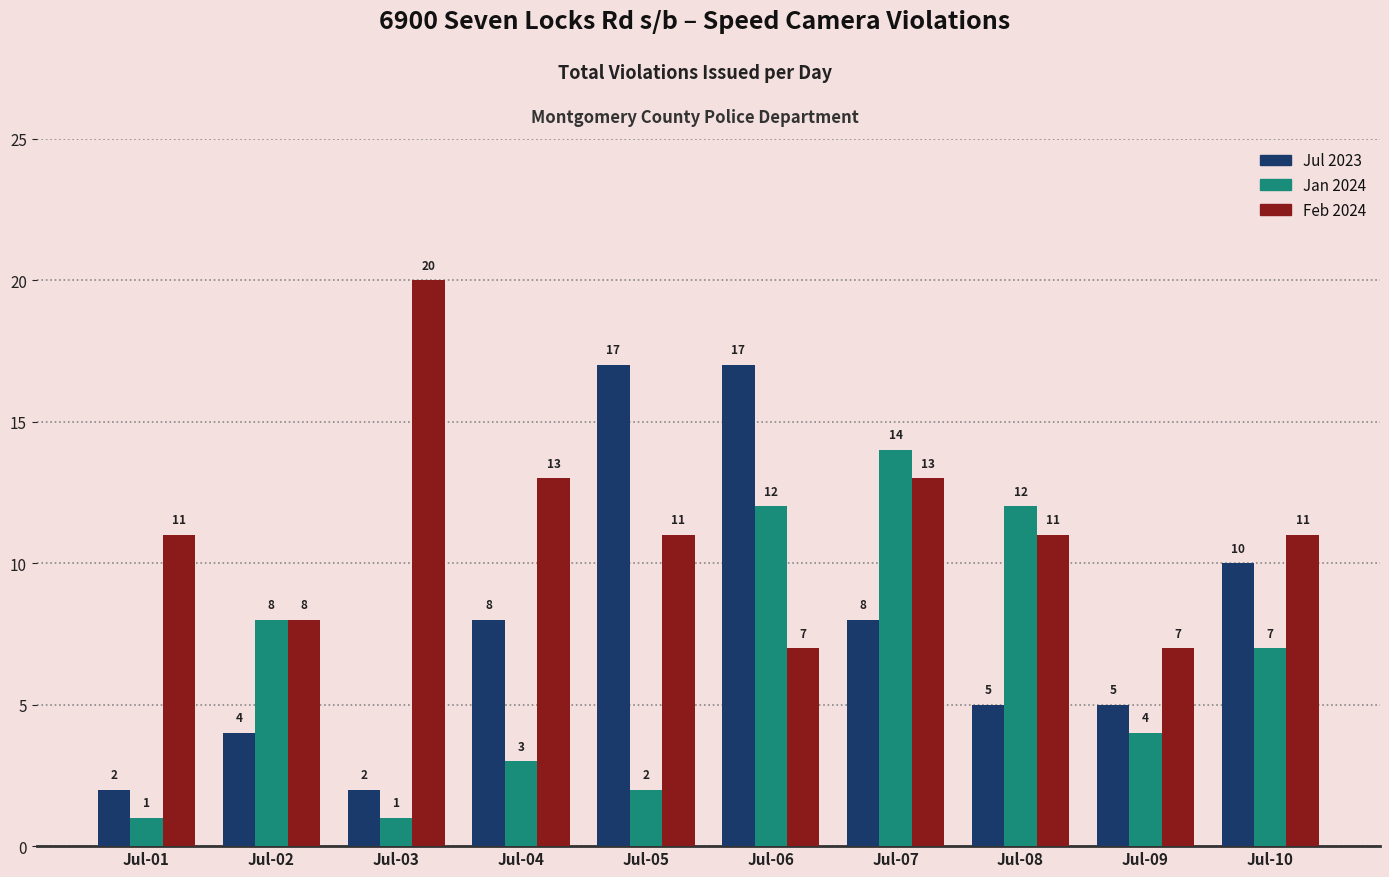

True or false: Jul 2023 has a value of 3 at Jul-10.

False